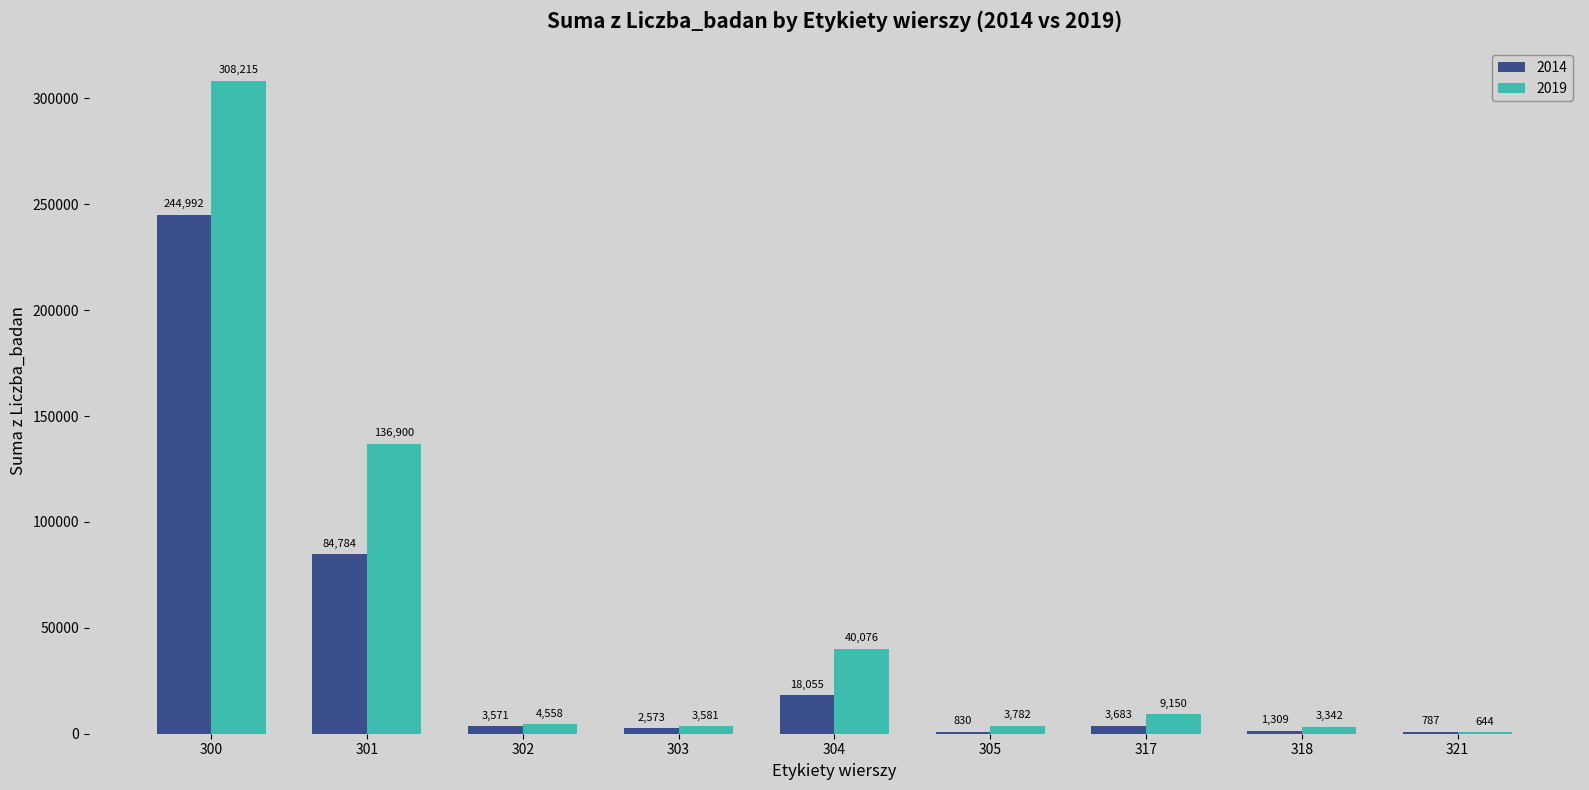

What is the spread (max minus min) of values at 300?

63223